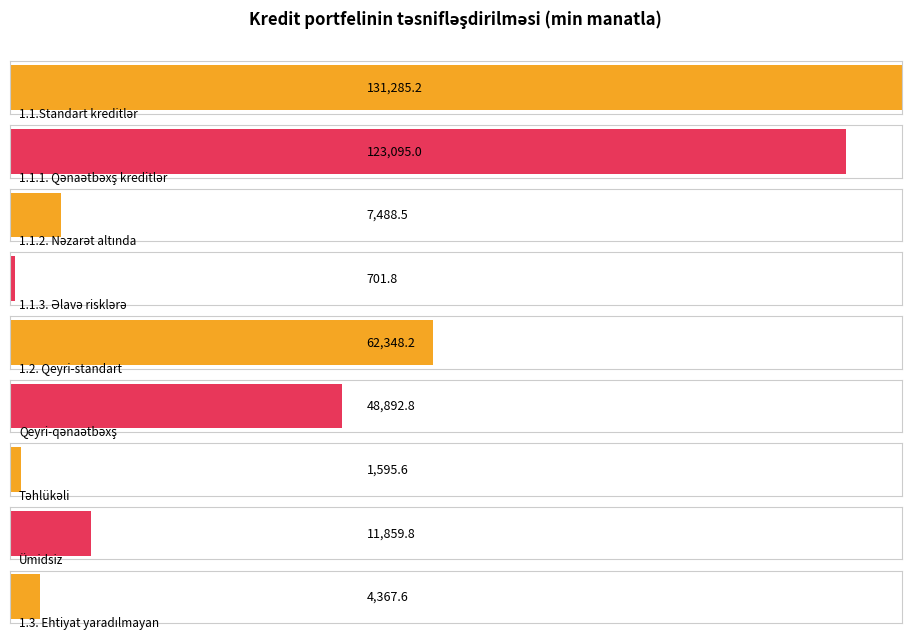

The value at 1.1.2. Nəzarət altında is 7488.5. True or false?

True